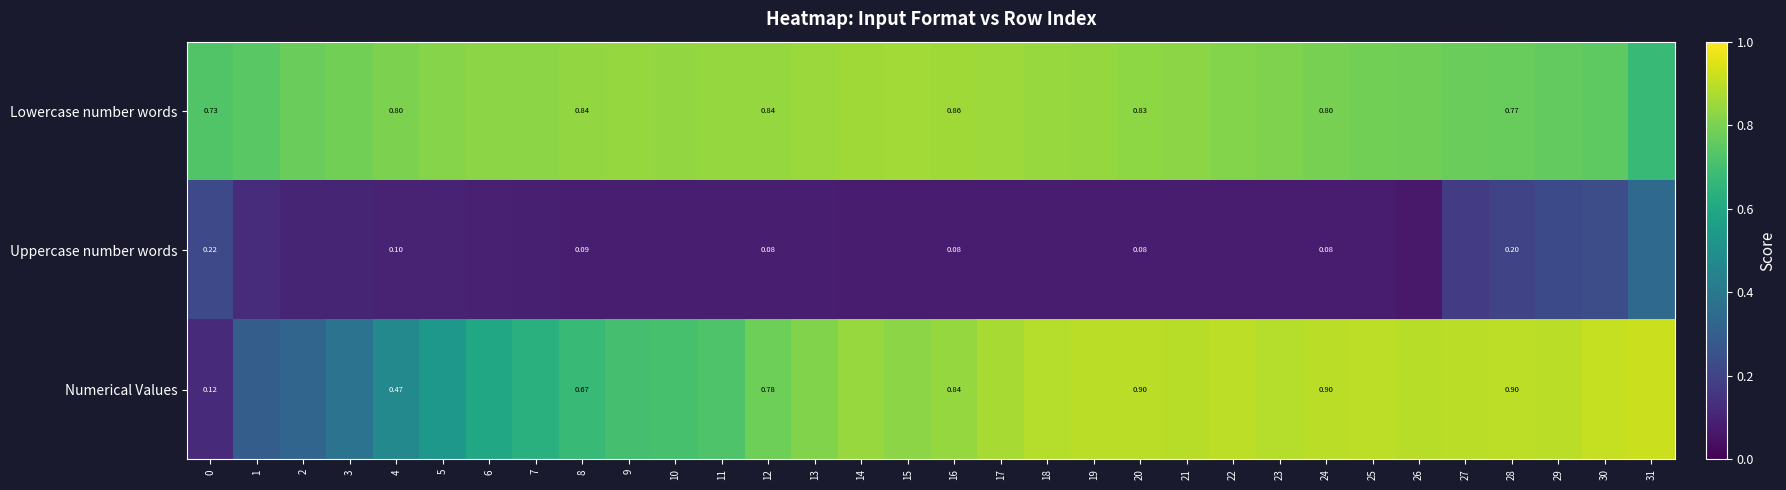

True or false: Numerical Values has a value of 0.9 at 20.

True